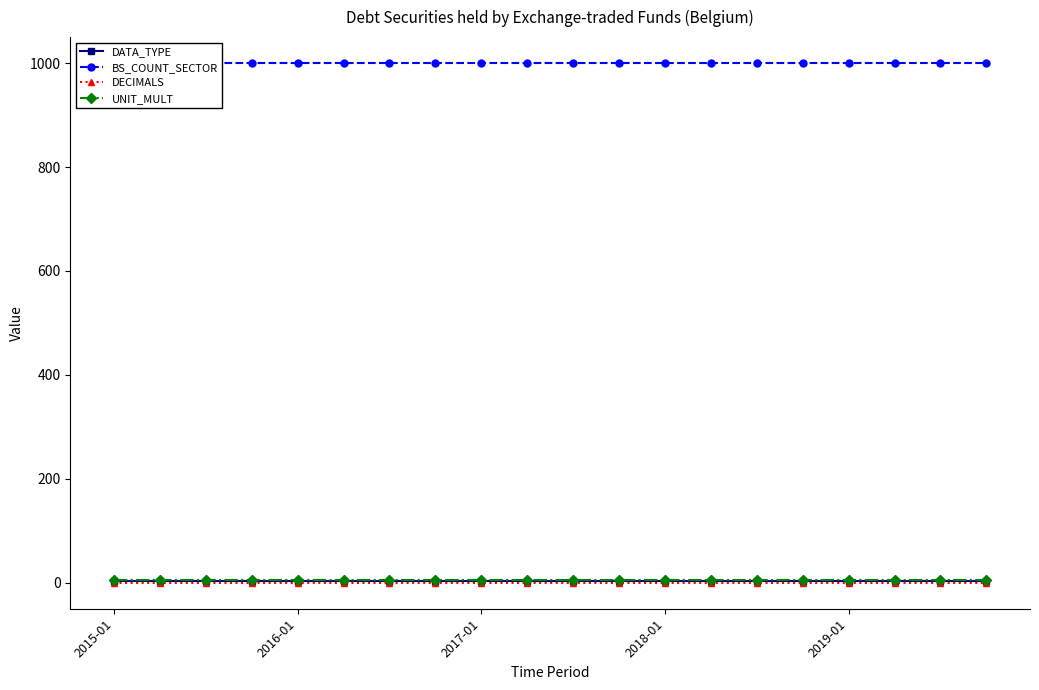

How many lines are shown in the chart?

4